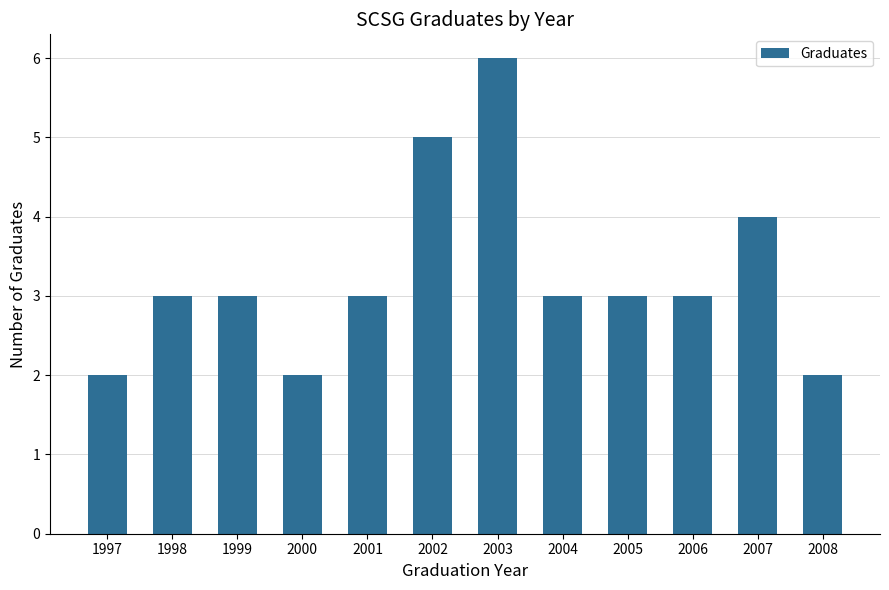

The value at 2001 is 3. True or false?

True